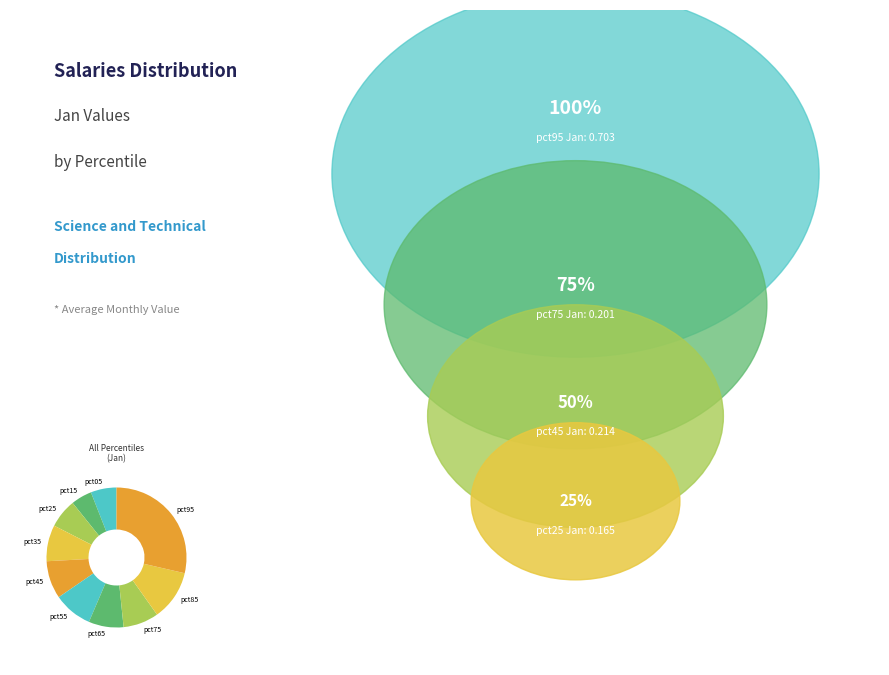

Do pct25 and pct35 together represent more than half of the pie?

No